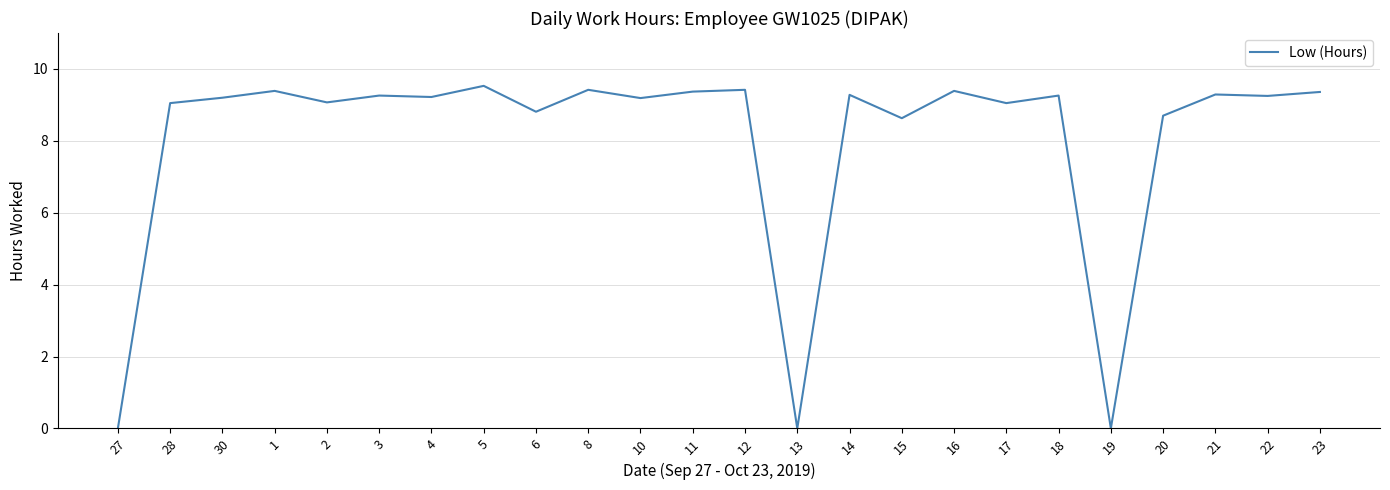

At which label does the data first exceed 9?

28